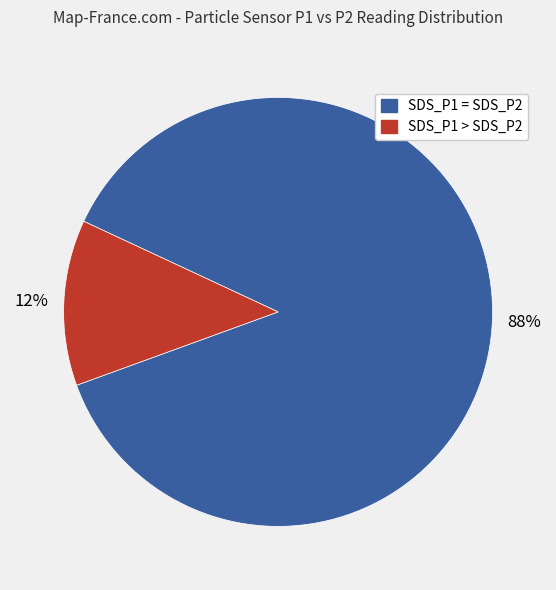

What is the smallest slice in the pie chart?

SDS_P1 > SDS_P2